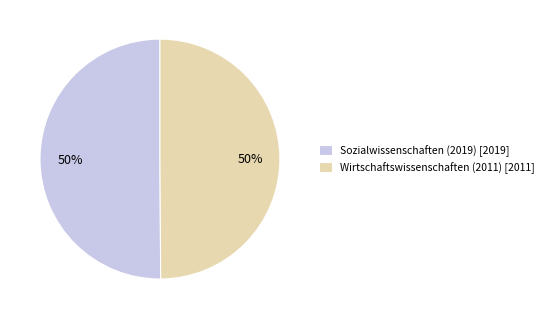

The Sozialwissenschaften (2019) slice represents 50% of the pie. True or false?

True